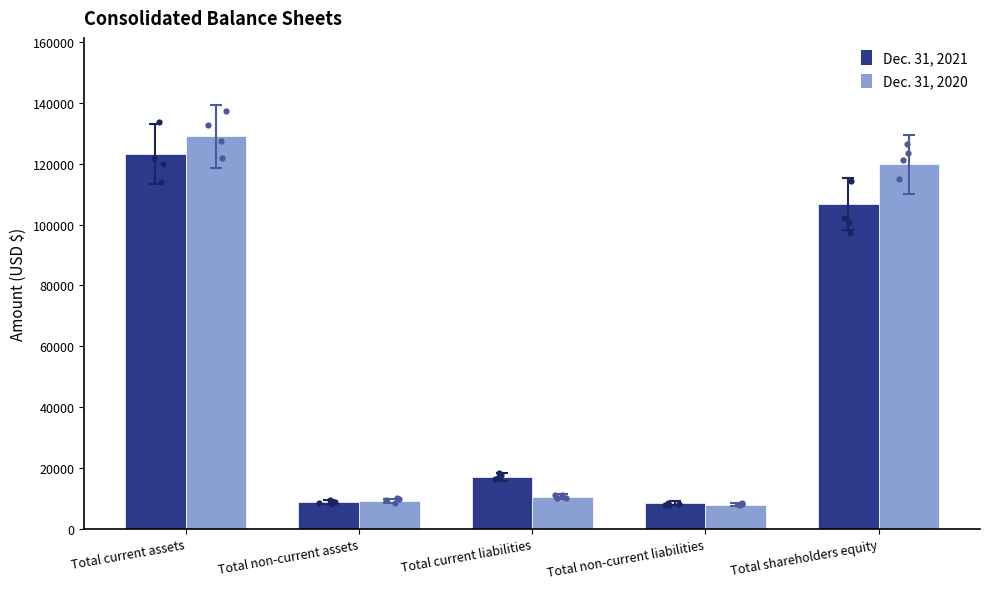

At which category is the sum across all series the highest?

Total current assets